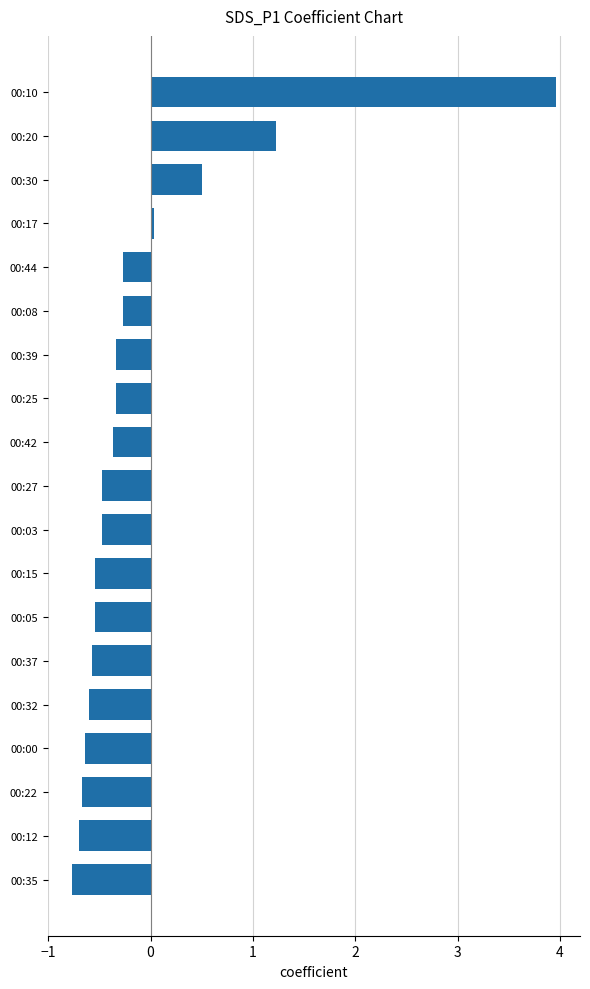

At which label is the value closest to 1?

00:20